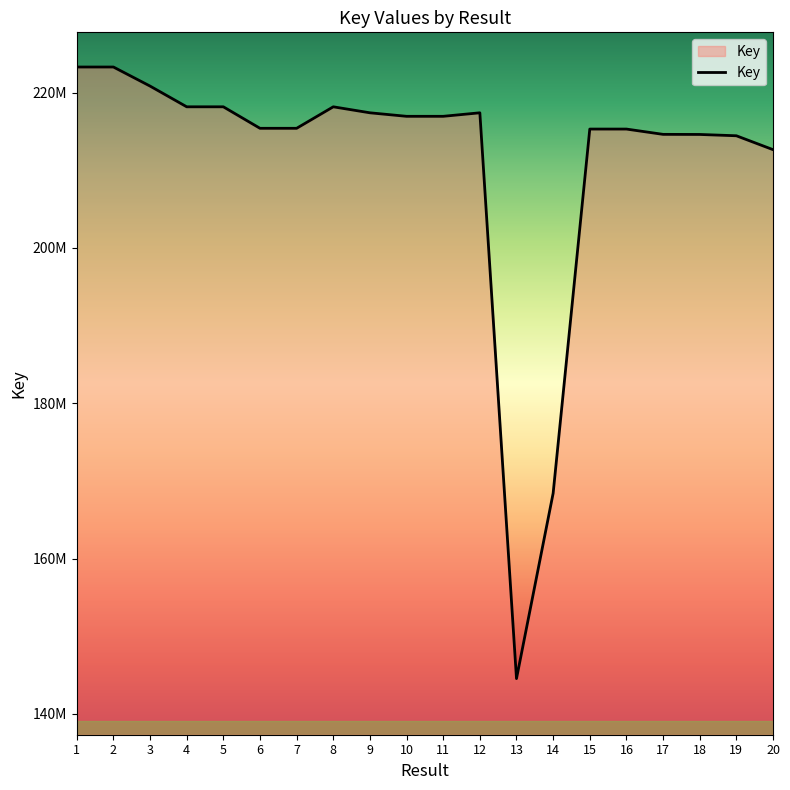

Does the chart display data point markers on the line(s)?

No